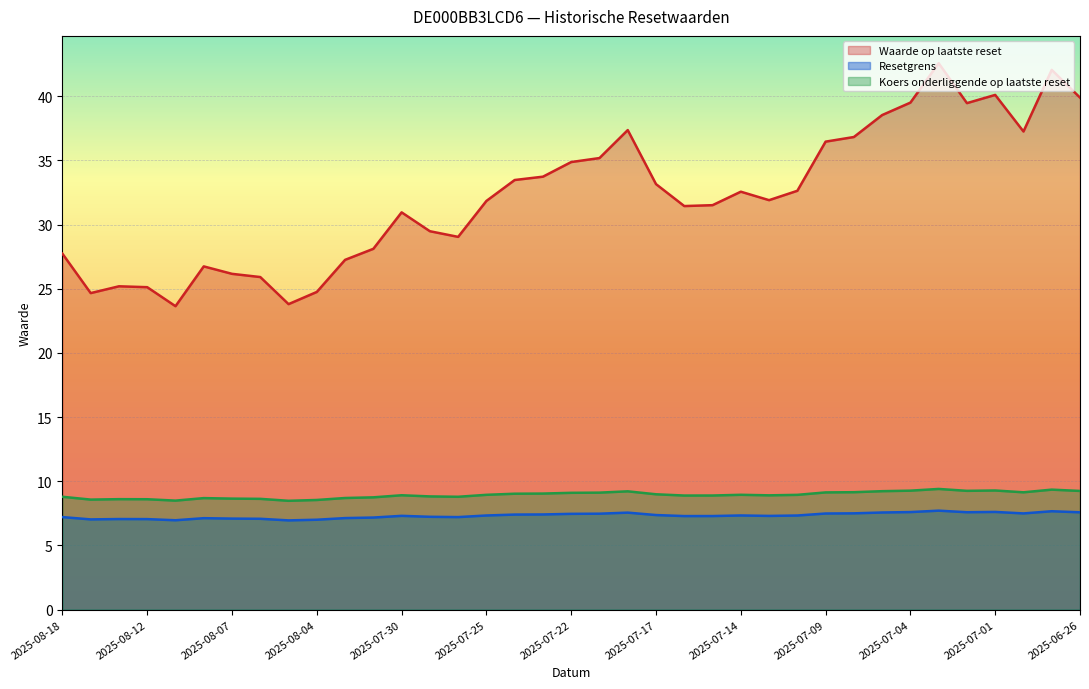

At which label is Waarde op laatste reset closest to 33?

2025-07-17